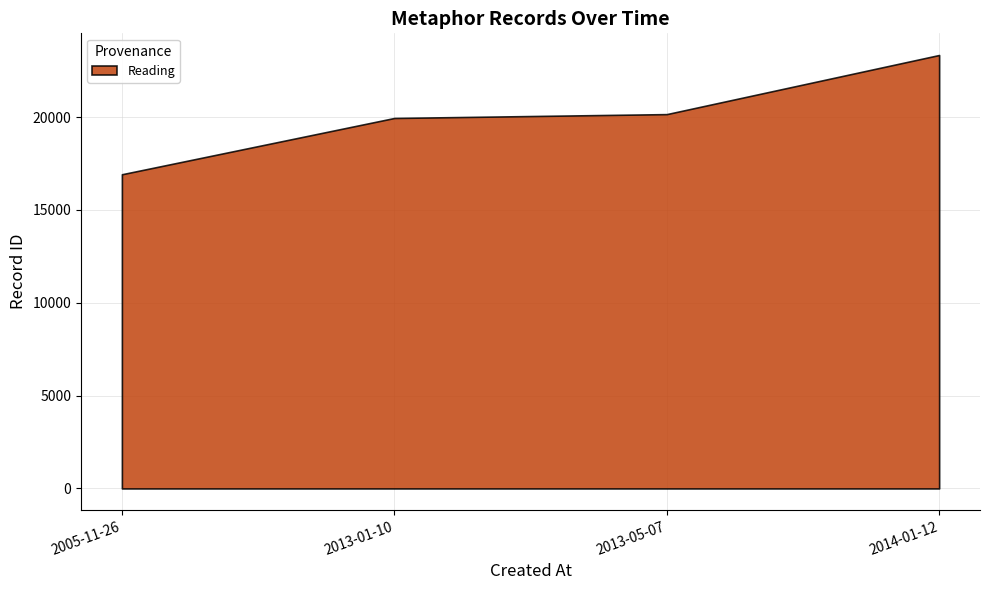

What is the label of the 2nd point from the right?

2013-05-07